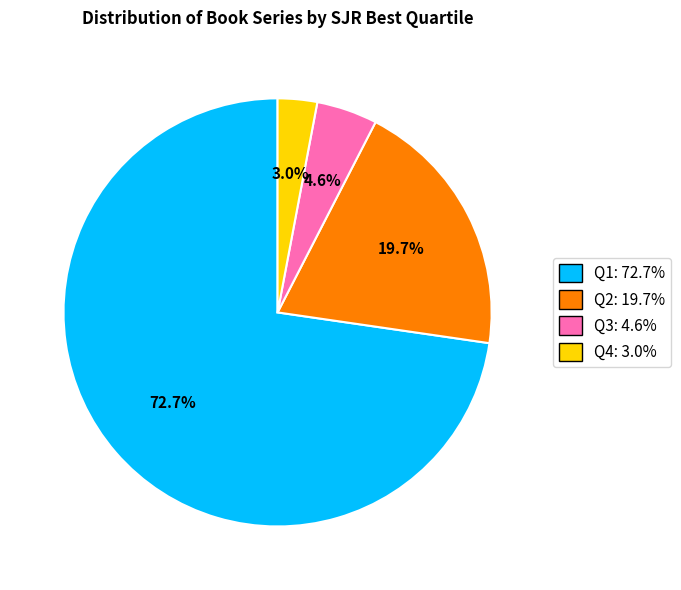

How many slices are in this pie chart?

4